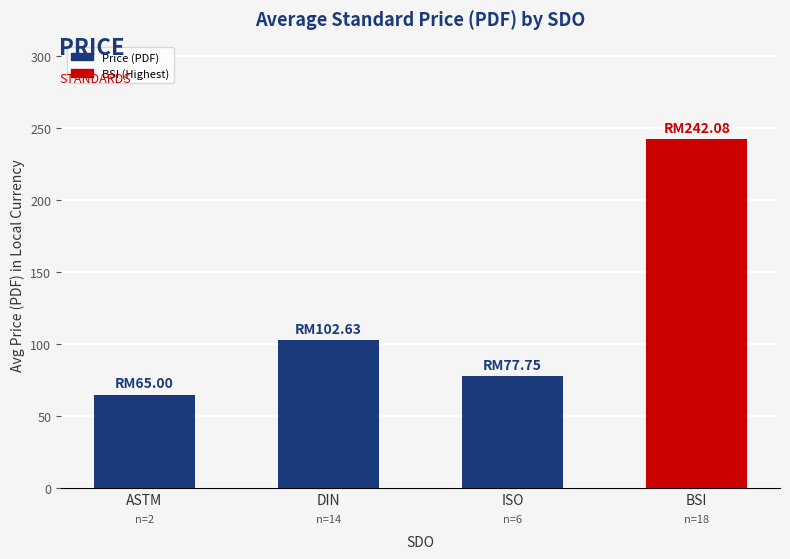

What is the average value?

121.9